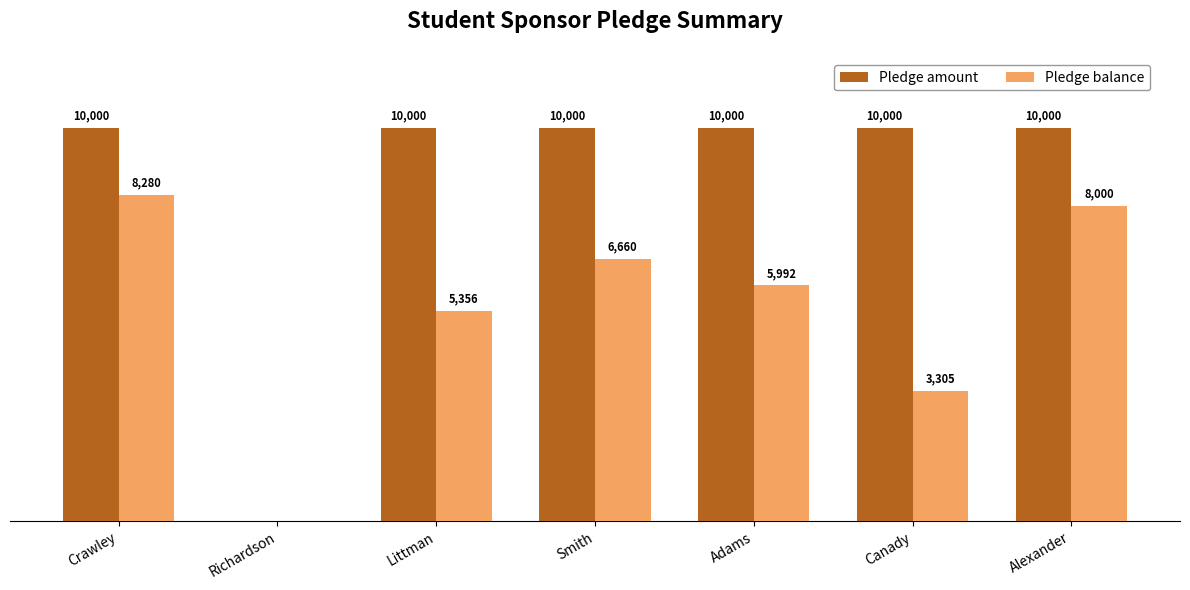

What are all the series names shown in the legend?

Pledge amount, Pledge balance